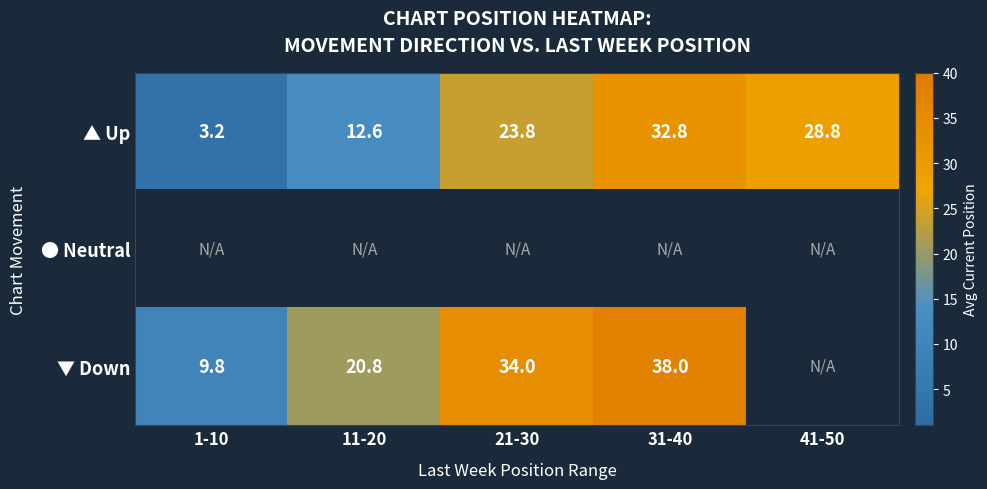

Which has a higher value, 41-50 or 31-40?

31-40